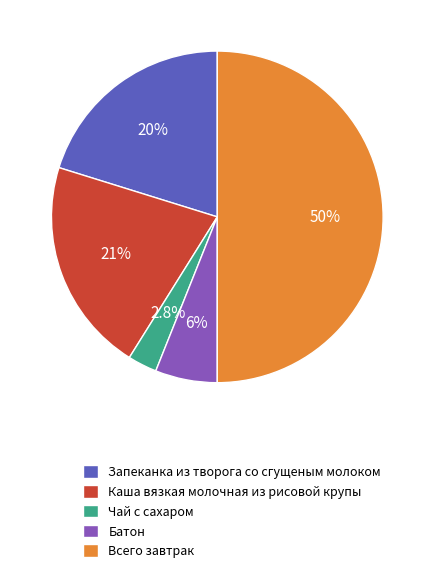

Is Запеканка из творога со сгущеным молоком the majority of the pie?

No